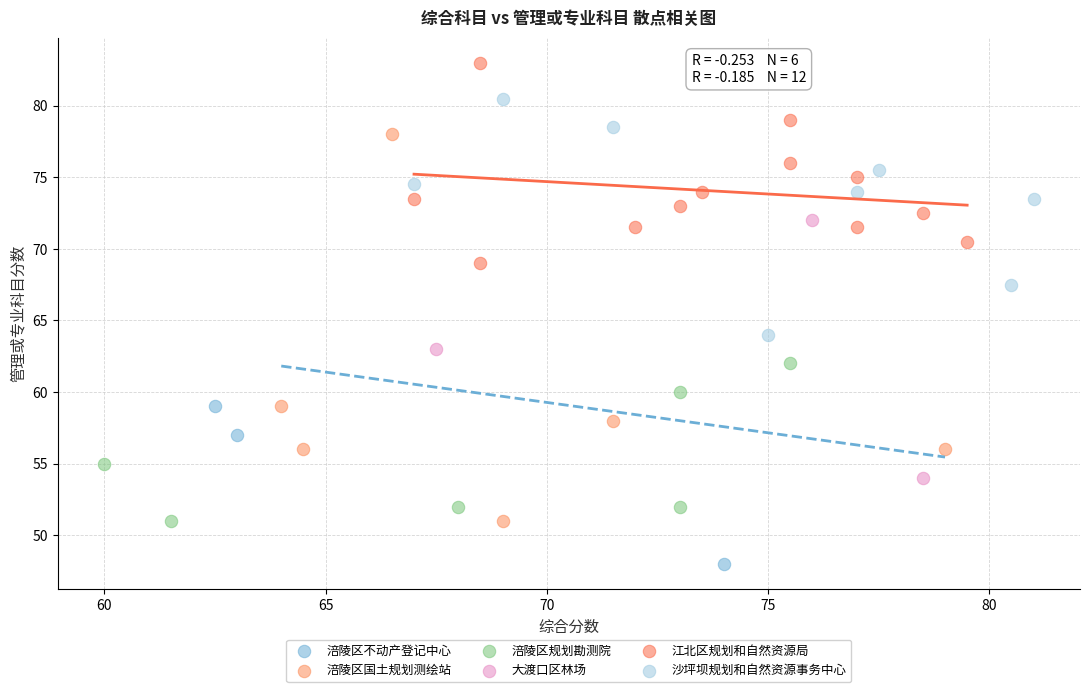

Which series contains the highest Y value?

江北区规划和自然资源局